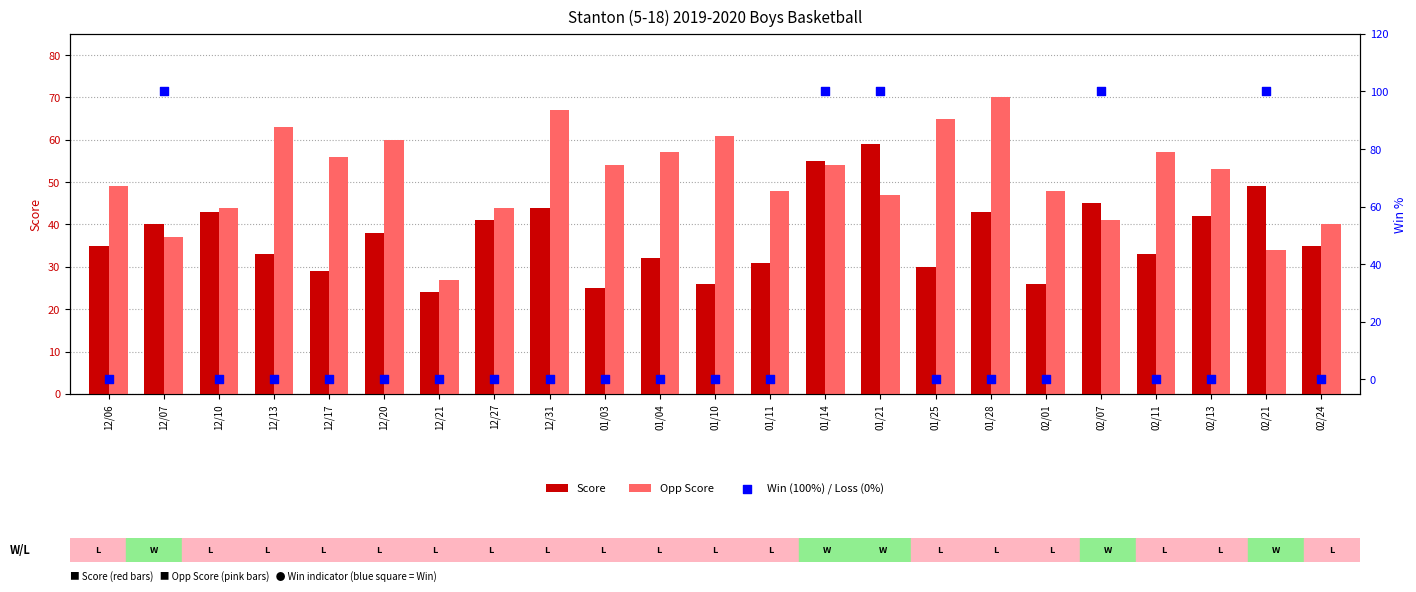

Which series contains the highest Y value?

Win (100%) / Loss (0%)